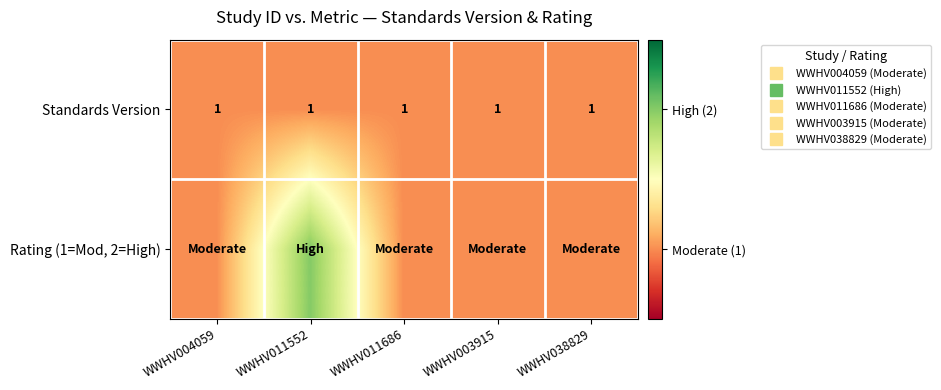

Rank the series by their average value, from lowest to highest.

Standards Version, Rating (1=Mod, 2=High)